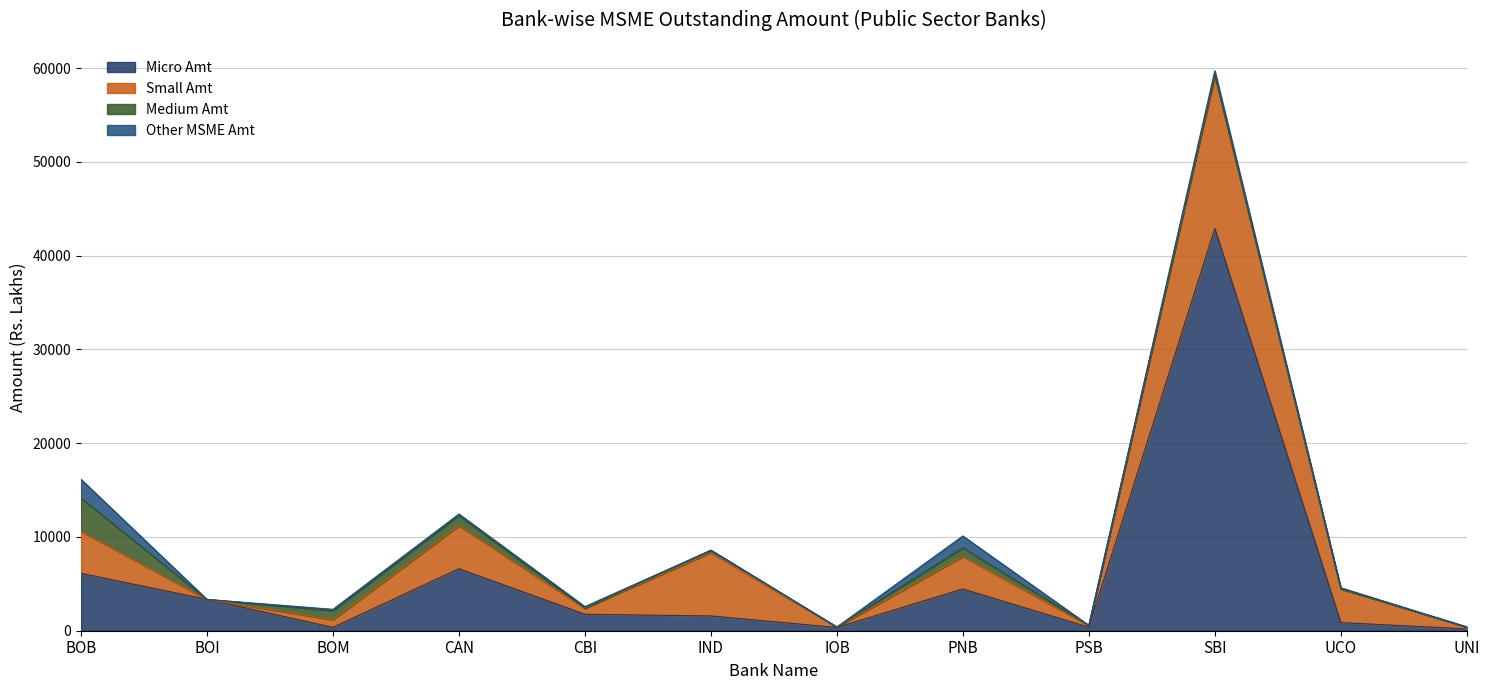

Is the value of Small Amt at BOB greater than the value of Micro Amt at CBI?

Yes